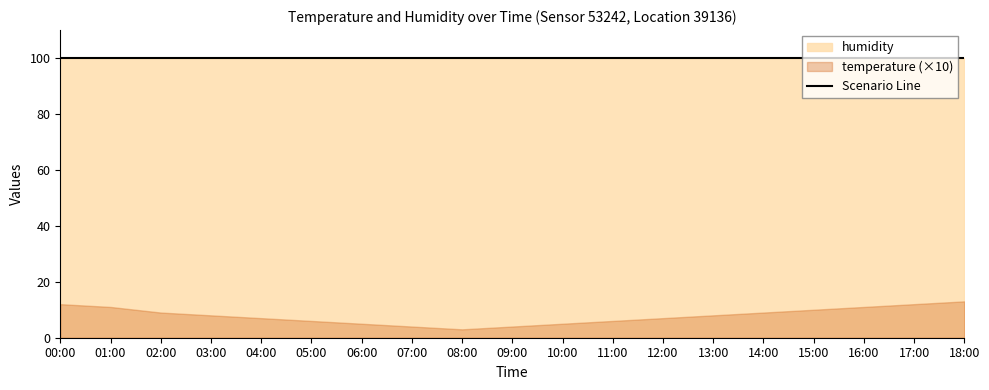

What is the difference between the maximum and minimum values in the temperature series?

1.0